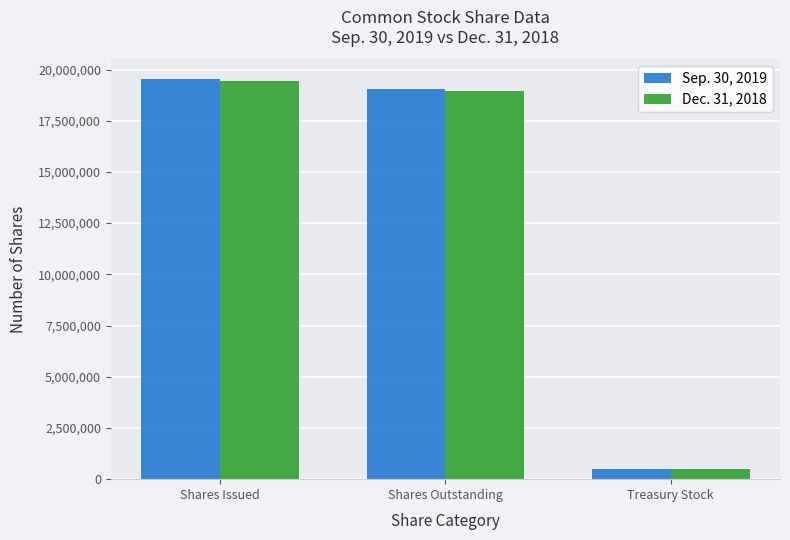

What position from the left is Treasury Stock?

3